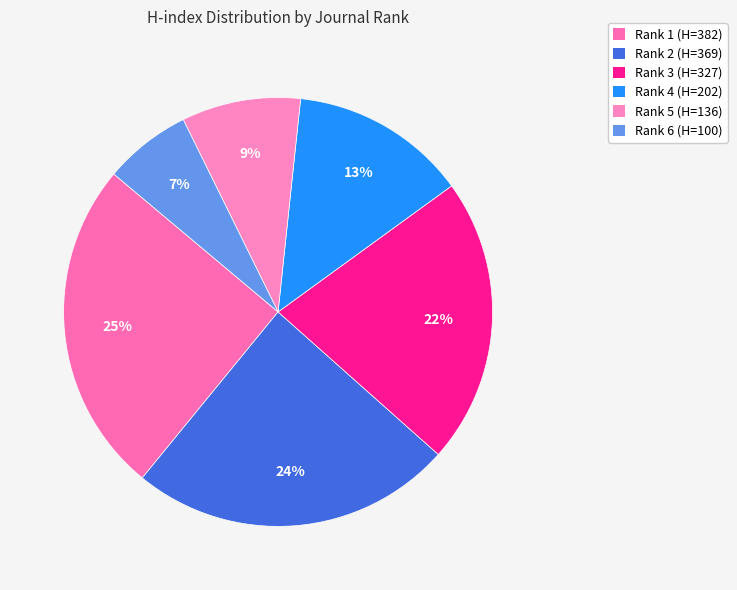

Combined, what portion of the pie is Rank 1 (H=382) and Rank 5 (H=136)?

34.2%